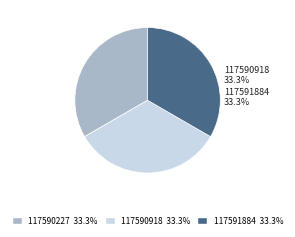

True or false: 117590918 accounts for 38% of the total.

False